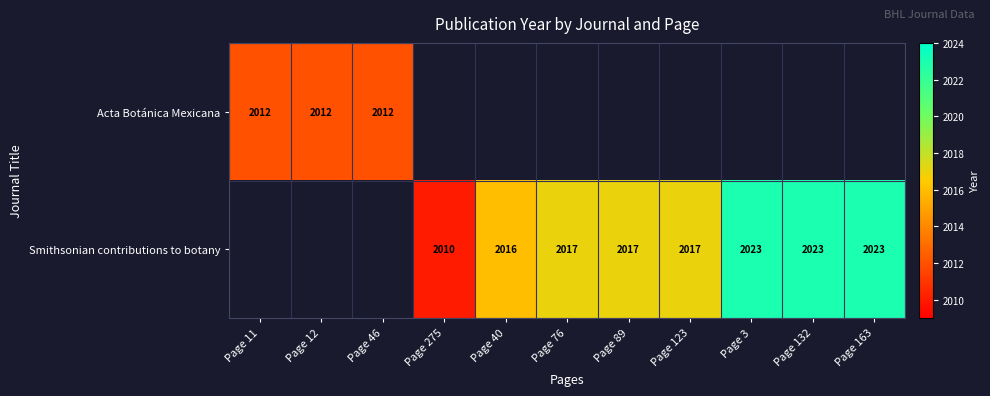

Which label corresponds to the largest value in the chart?

Page 3